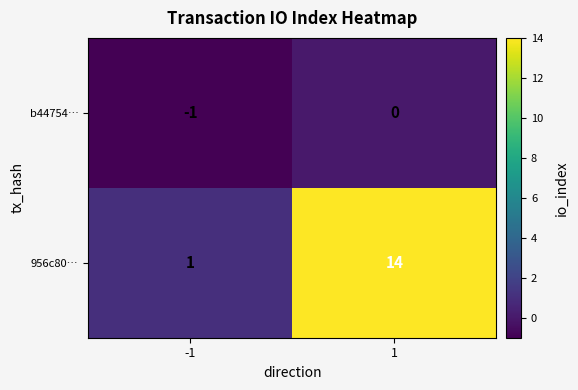

Is it true that 956c80… equals 19 at 1?

False